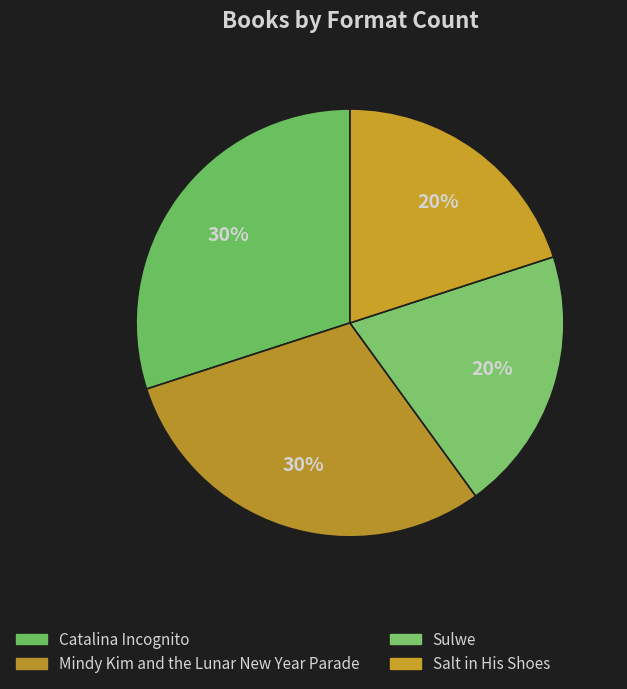

To the nearest percent, what portion does Salt in His Shoes represent?

20%